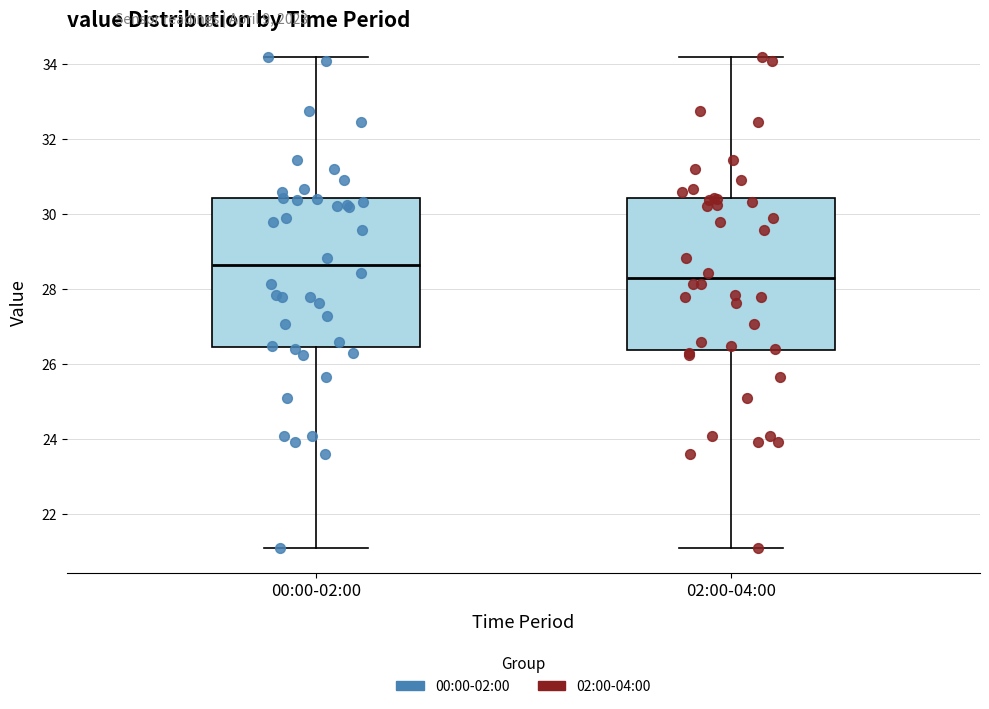

Reading left to right, transcribe this box plot: for each box, give where its median line is, the range the box spans, and where its two whiskers end, as read against the y-axis. The values are not printed on the chart, so give them approximately, as read against the axis.

00:00-02:00: median 28.6, box 26.4 to 30.4, whiskers 21.2 to 34.2
02:00-04:00: median 28.4, box 26.4 to 30.4, whiskers 21.2 to 34.2